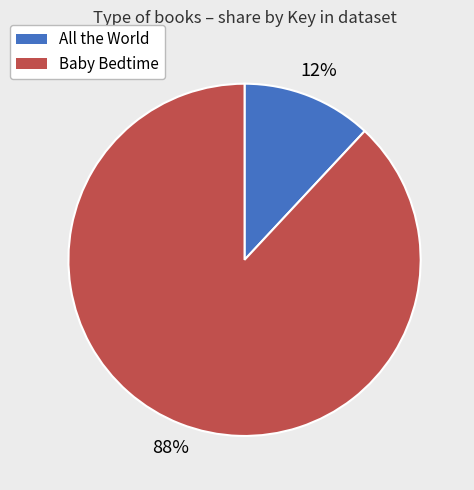

Is it true that All the World is 12% of the pie?

True